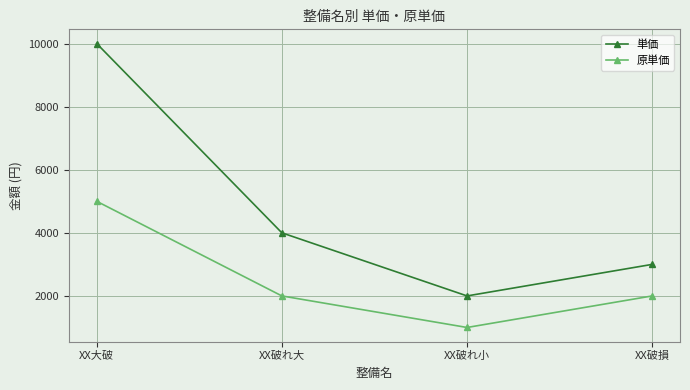

Does the chart display data point markers on the line(s)?

Yes